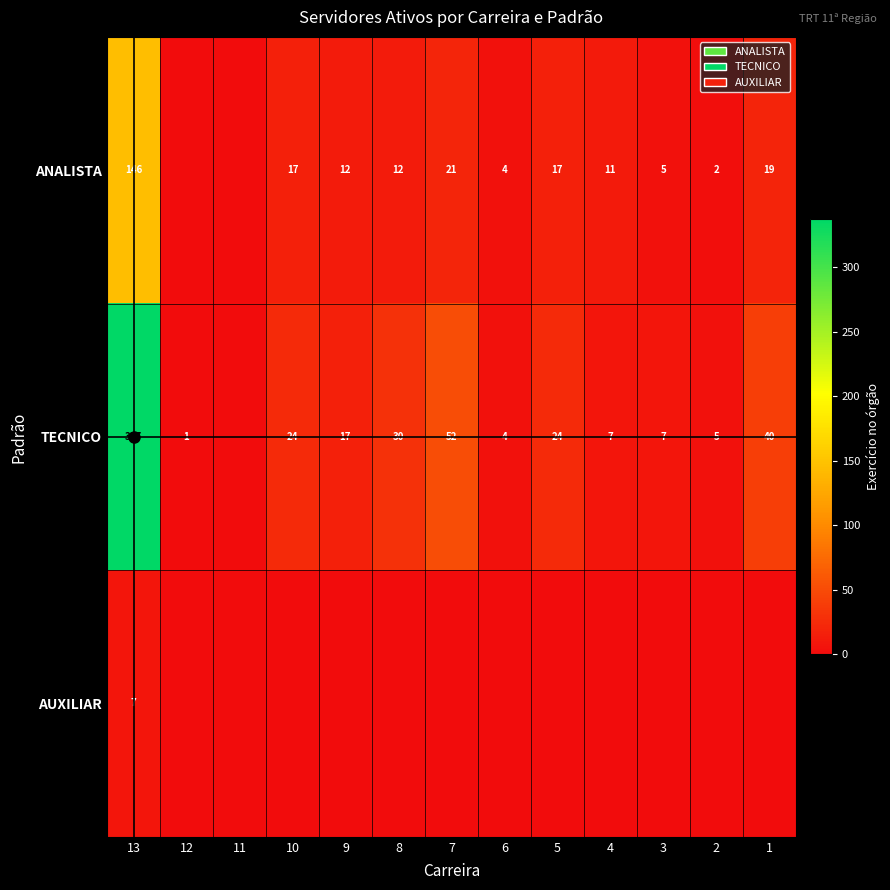

True or false: AUXILIAR has a value of 0 at 12.

True